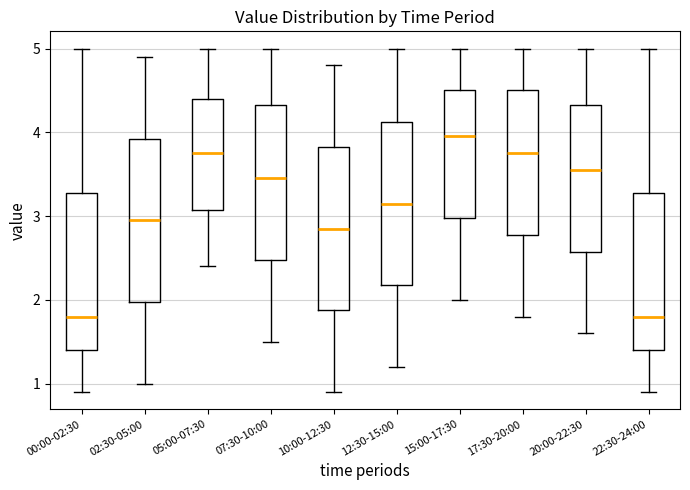

Where does the median line of the box for 10:00-12:30 sit on the y-axis? The values are not printed on the chart, so give them approximately, as read against the axis.

2.9